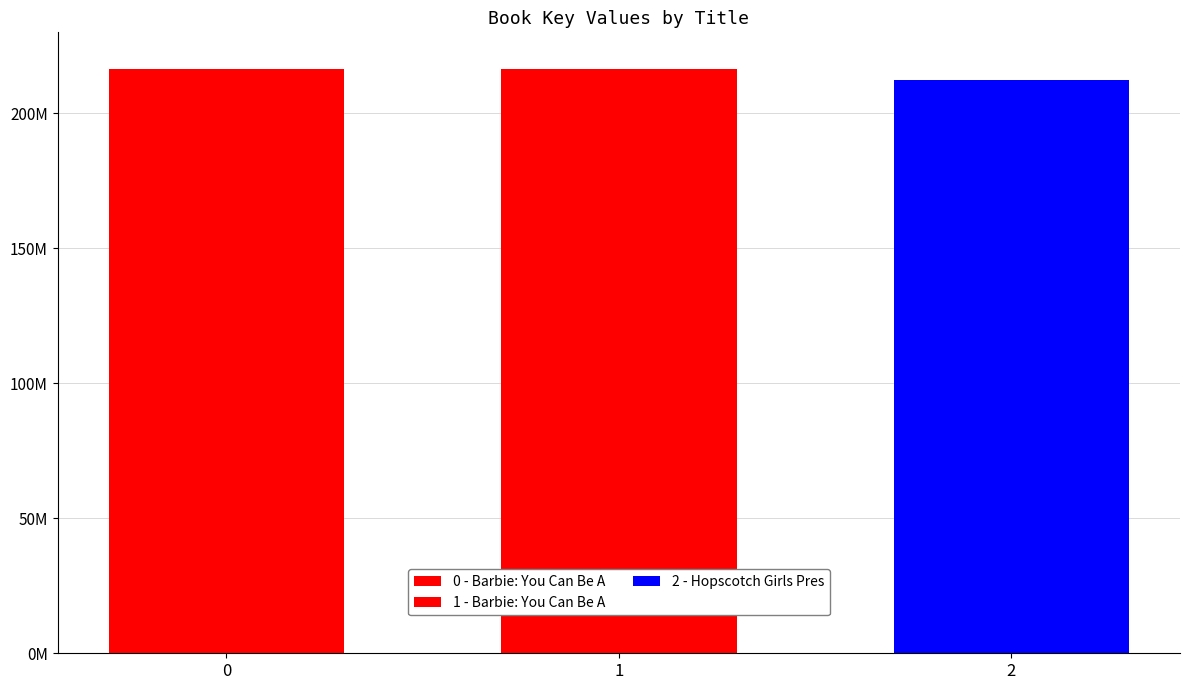

Reading left to right, list all the values displayed in this chart.

216353148	216353222	212466074